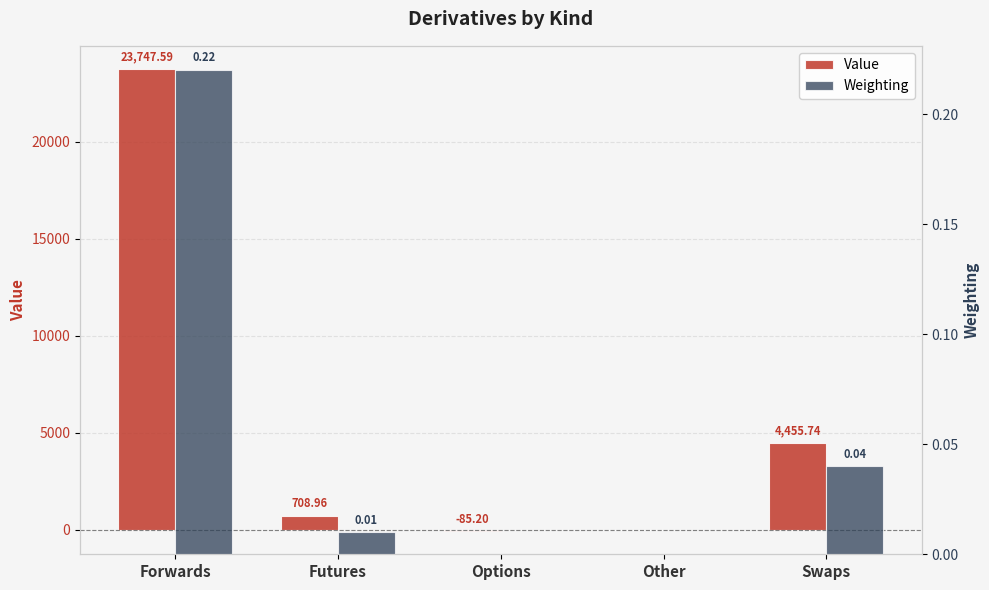

What is the minimum value for Value?

-85.2